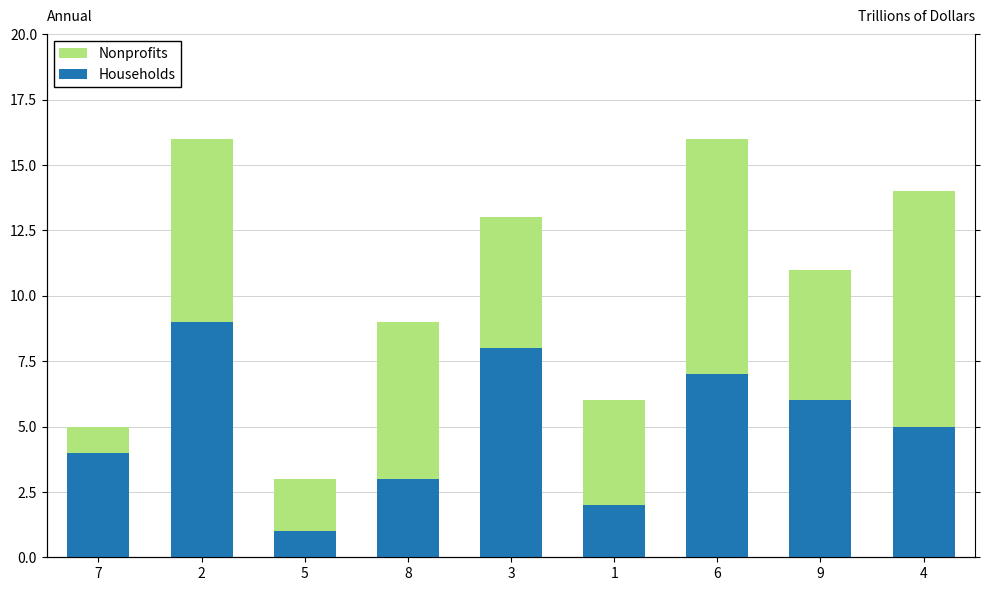

Reading left to right, extract all data points from this chart.

Households: 7=4	2=9	5=1	8=3	3=8	1=2	6=7	9=6	4=5
Nonprofits: 7=1	2=7	5=2	8=6	3=5	1=4	6=9	9=5	4=9